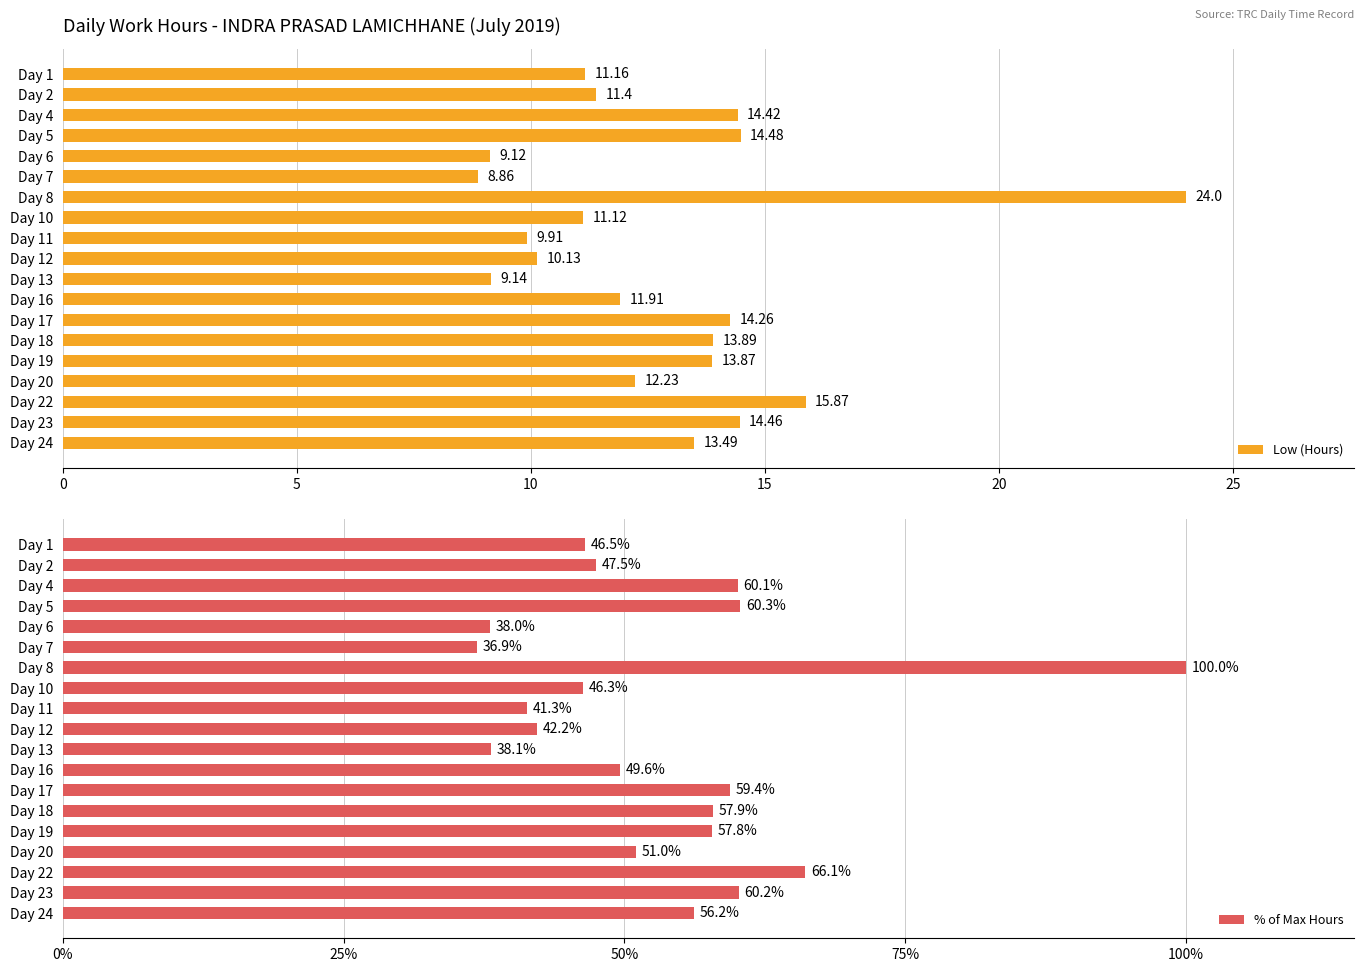

Which series has the largest total across all categories?

% of Max Hours